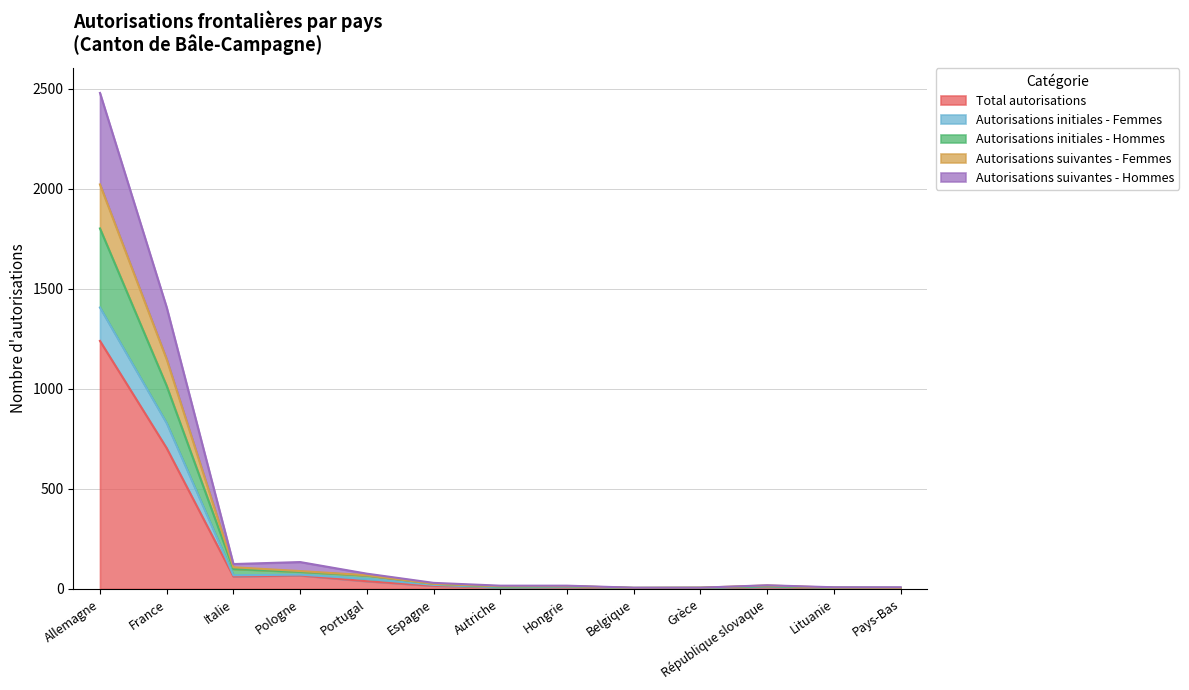

True or false: Autorisations suivantes - Femmes has more than 2 interior local peaks.

False